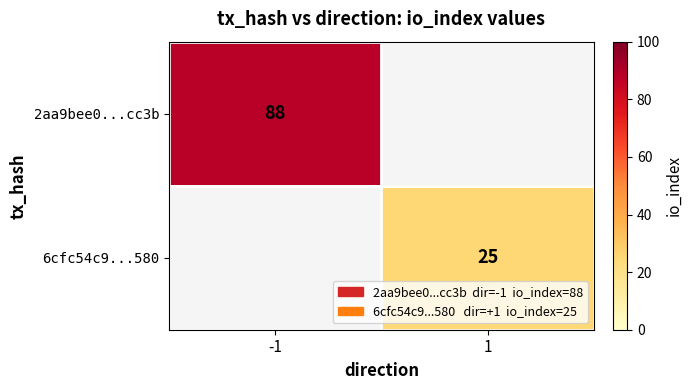

True or false: 2aa9bee0...cc3b has a value of 88 at -1.

True